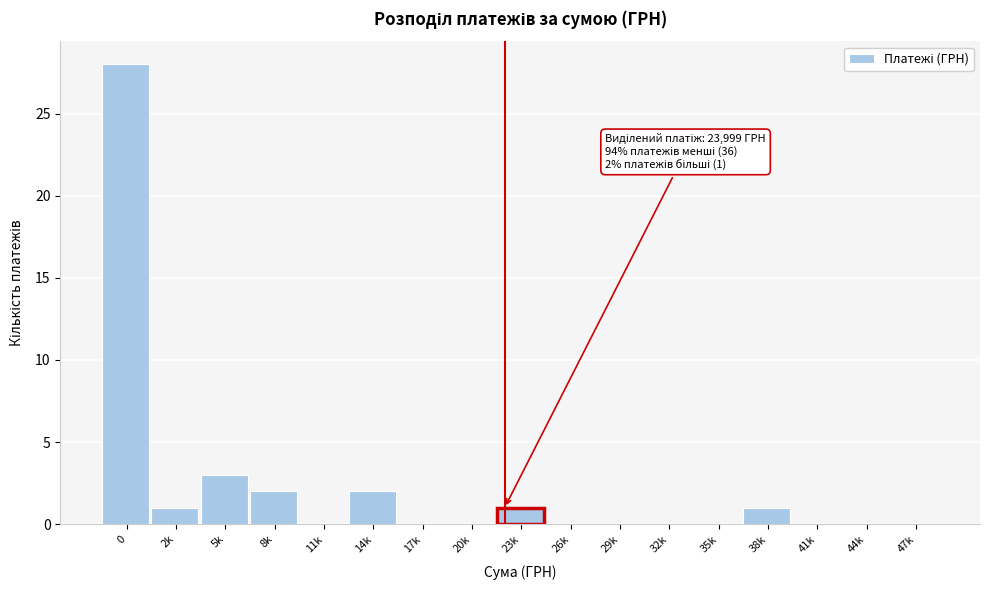

Reading left to right, what are all the values shown in this chart?

0=28	2k=1	5k=3	8k=2	11k=0	14k=2	17k=0	20k=0	23k=1	26k=0	29k=0	32k=0	35k=0	38k=1	41k=0	44k=0	47k=0